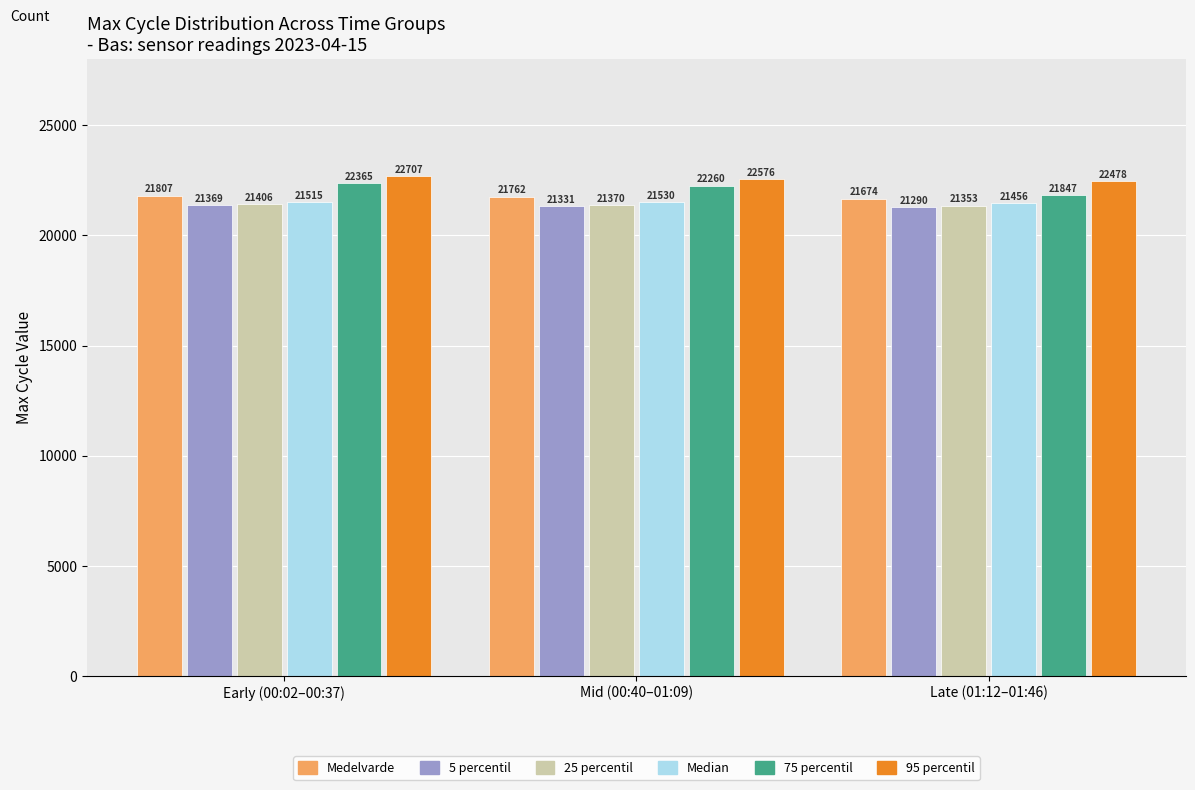

What is the minimum value shown in the chart?

21289.6